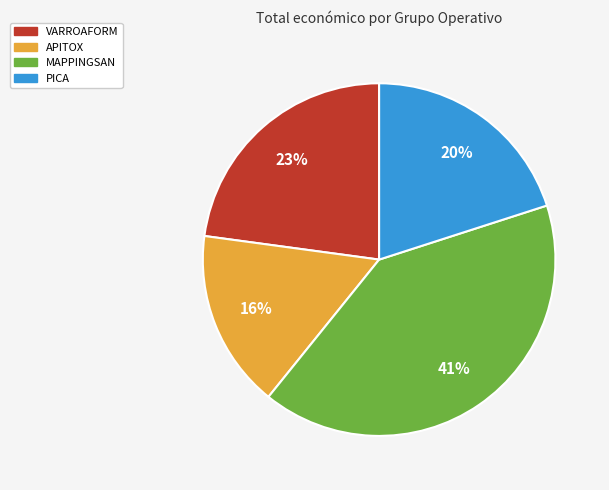

To the nearest percent, what percentage of the pie is VARROAFORM?

23%